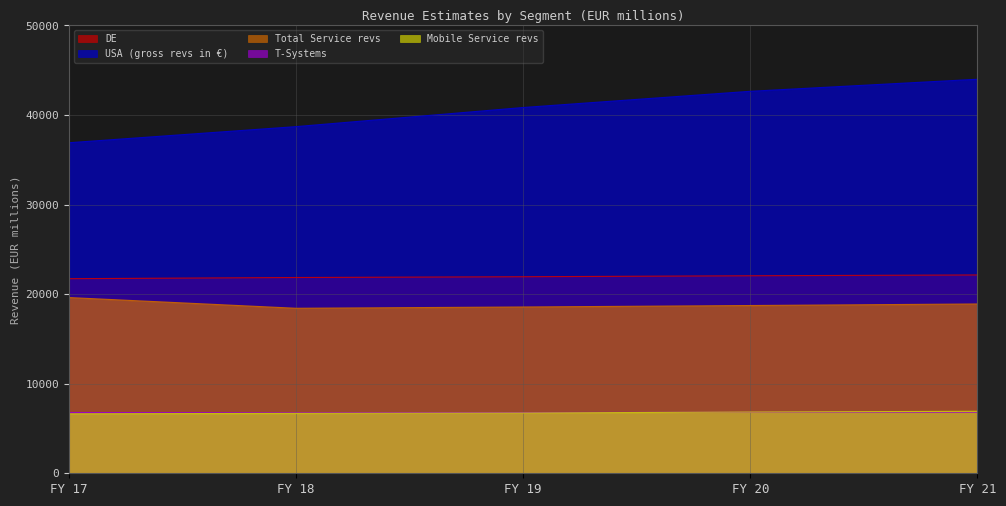

Does the chart display data point markers on the line(s)?

No